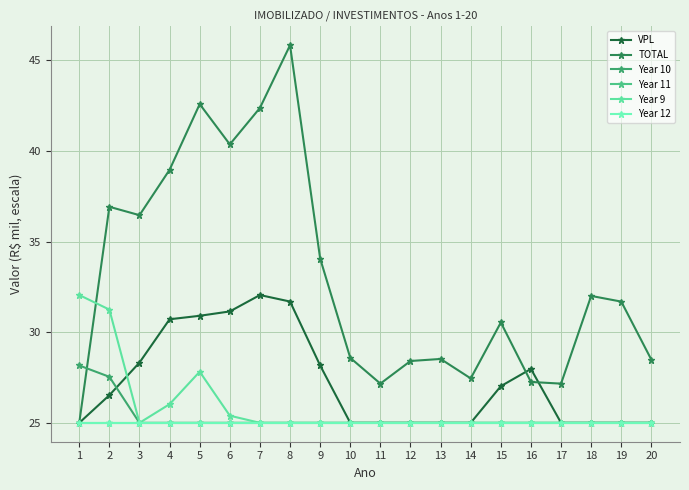

What is the value of the Year 9 point at the 16th from the left?

25.0